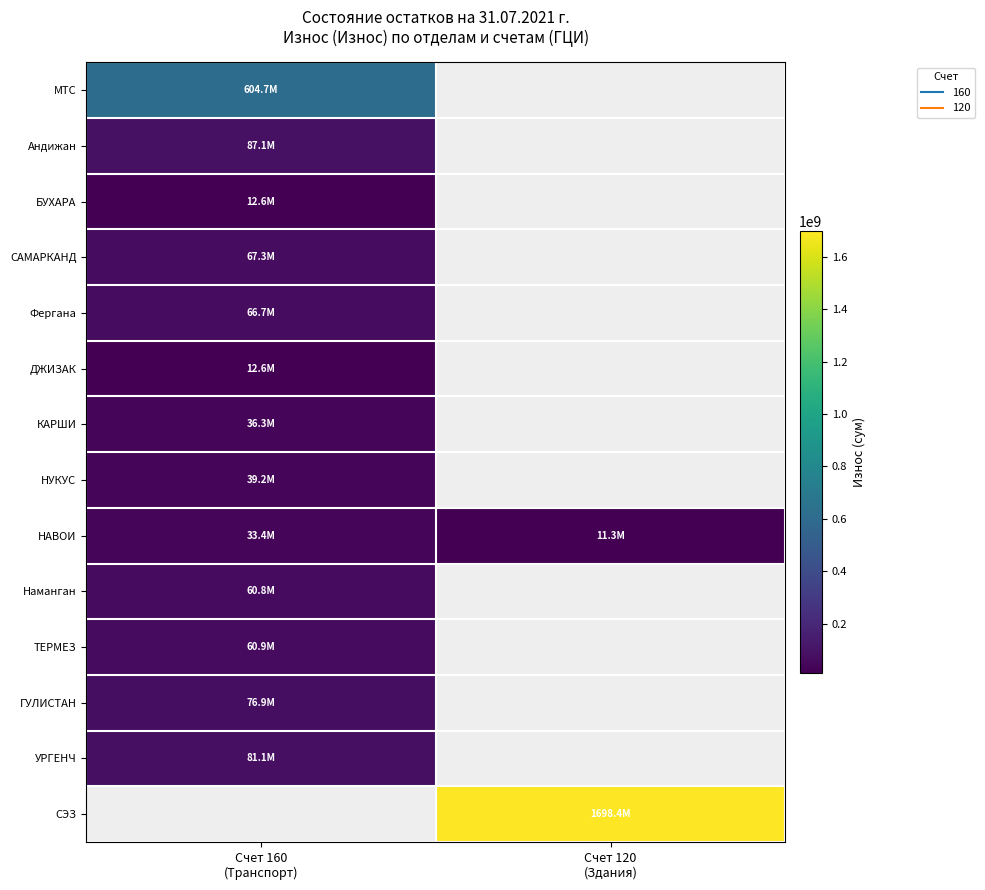

Between Счет 160
(Транспорт) and Счет 120
(Здания), which is larger?

Счет 120
(Здания)